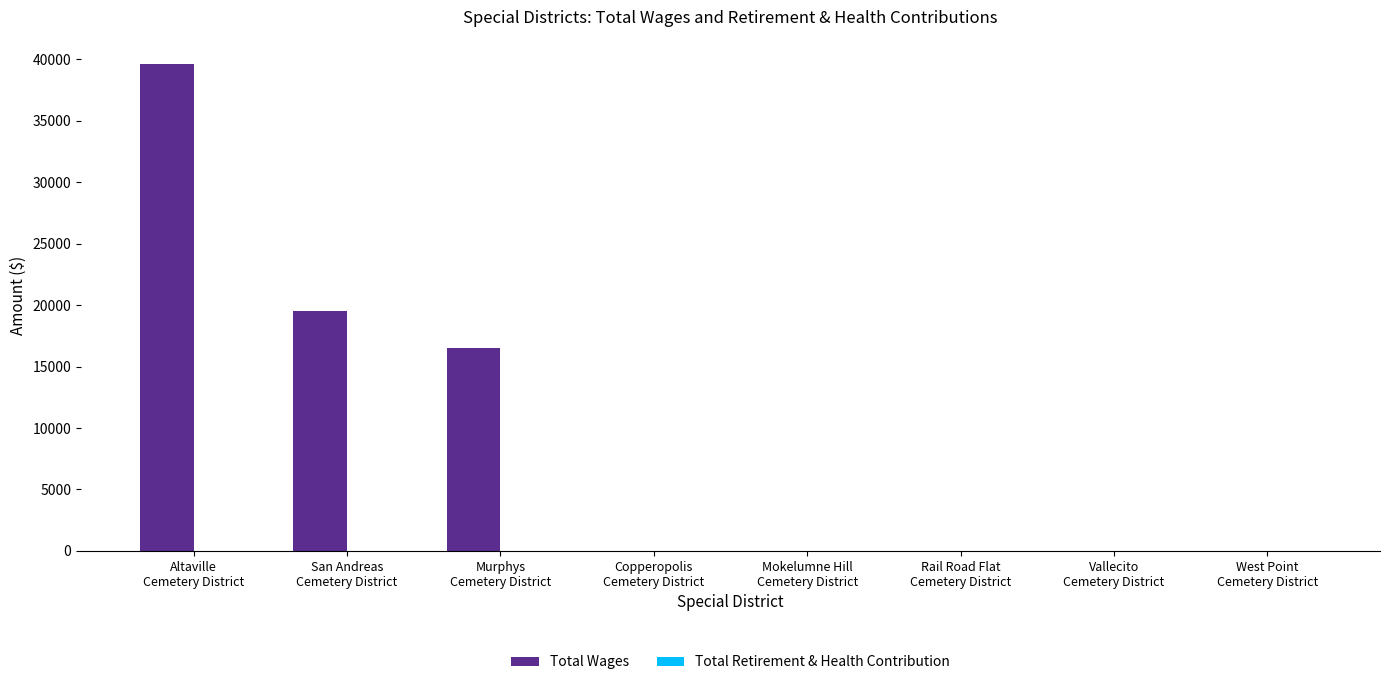

Count the number of data series in this chart.

1